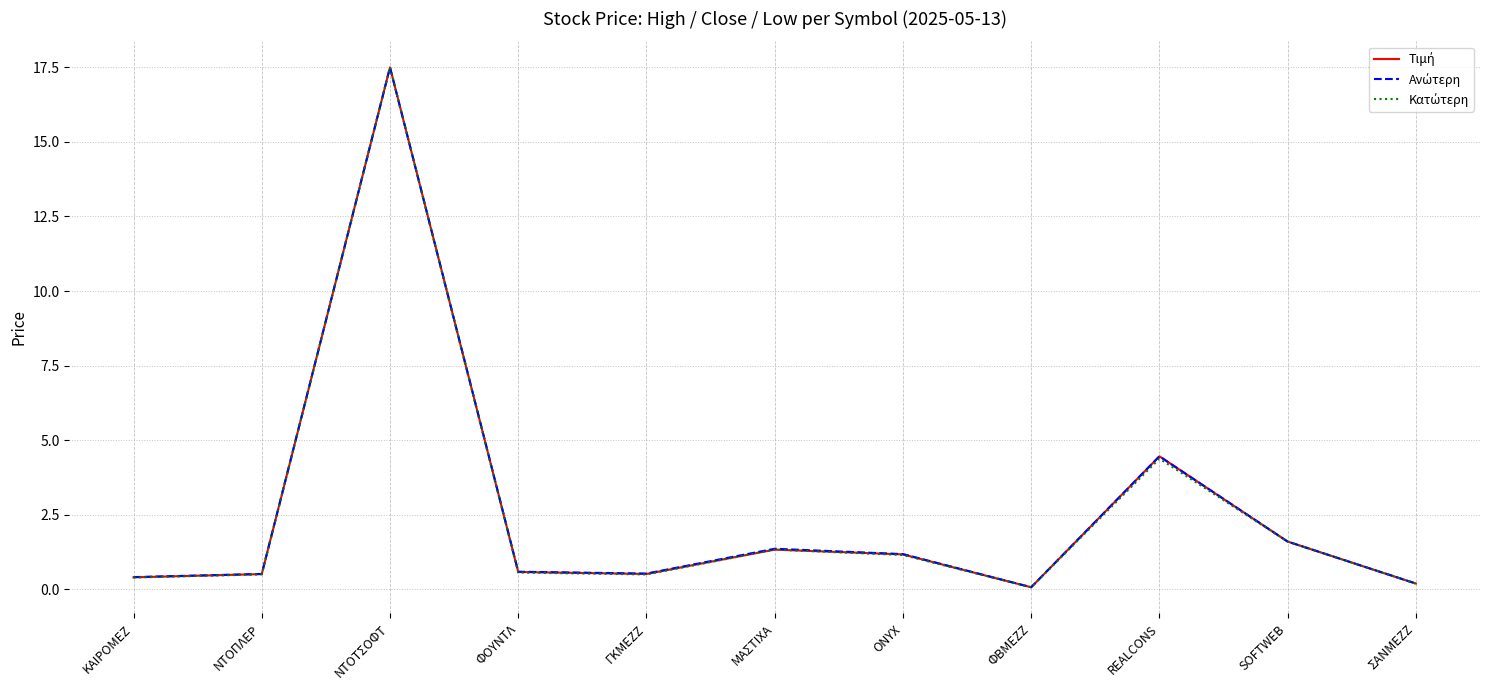

Which category has the highest value across all series?

ΝΤΟΤΣΟΦΤ